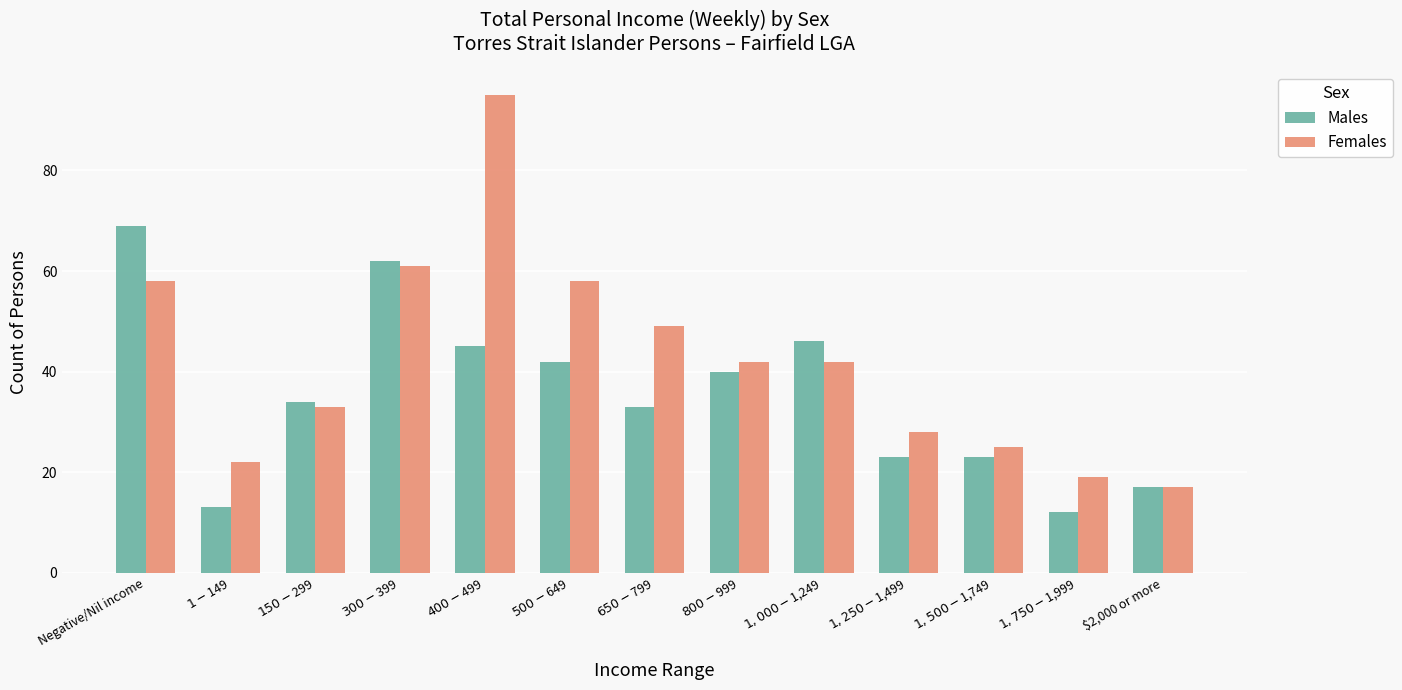

What is the highest value of the Females series?

95